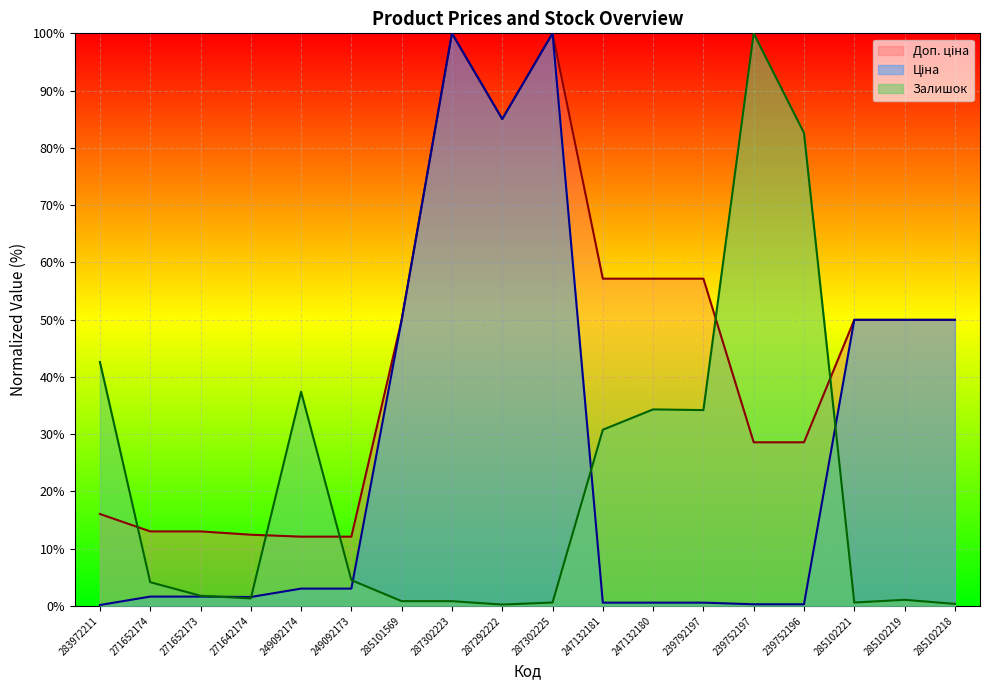

Between 287302223 and 247132181, which series saw the biggest shift?

Ціна